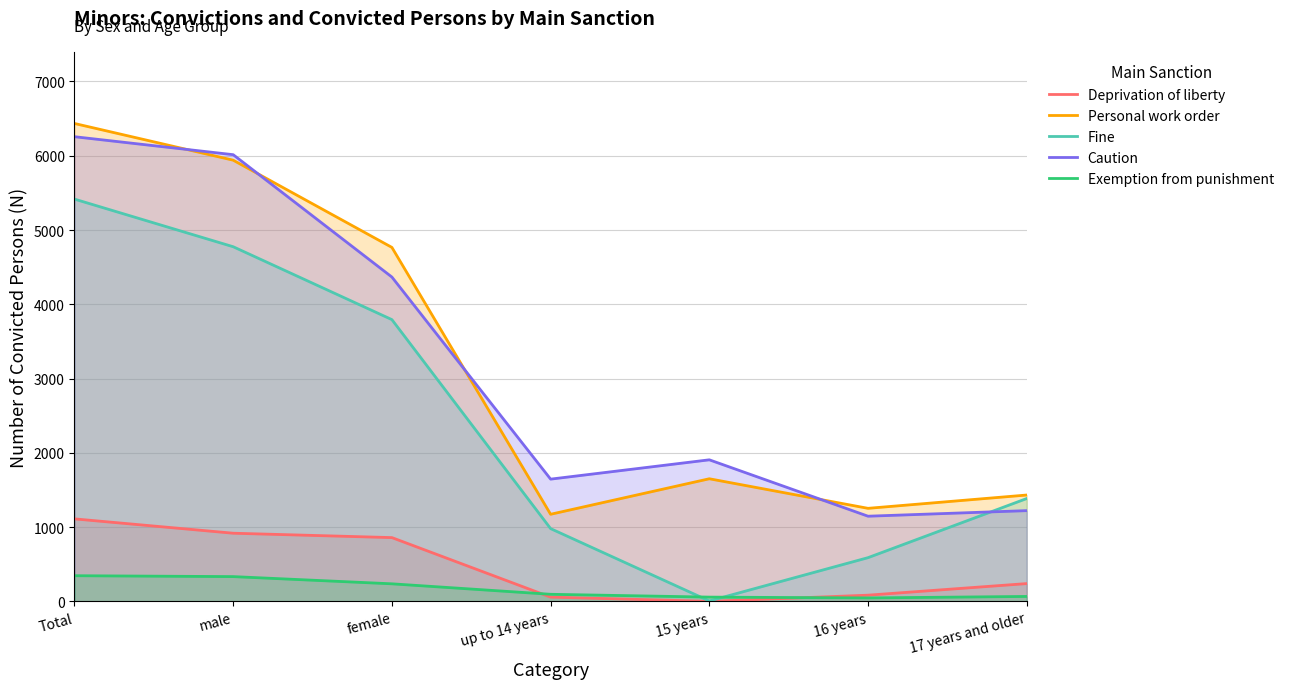

How many lines are shown in the chart?

5